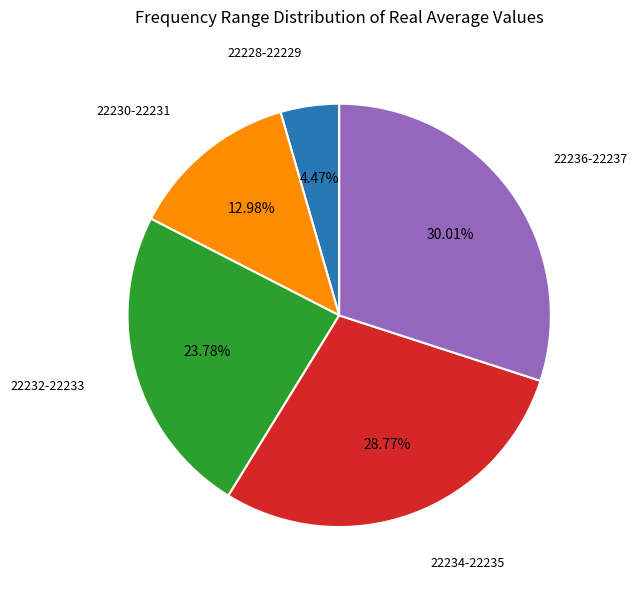

Count the number of slices in the pie.

5